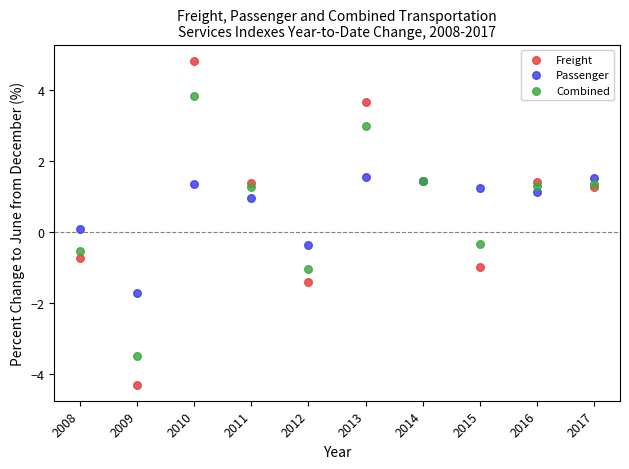

What are all the series names shown in the legend?

Freight, Passenger, Combined